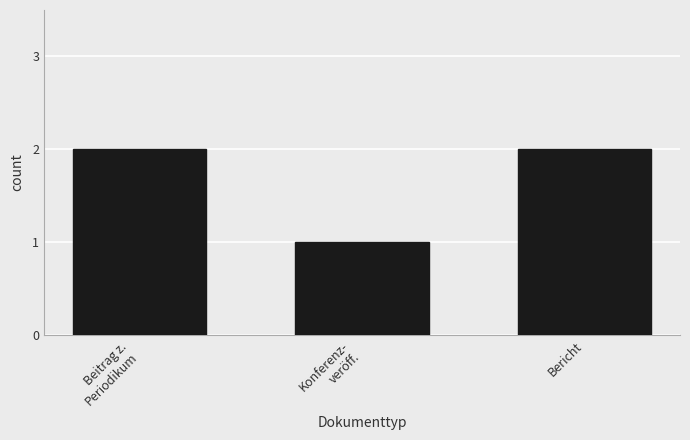

Which has a higher value, Bericht or Konferenz-
veröff.?

Bericht